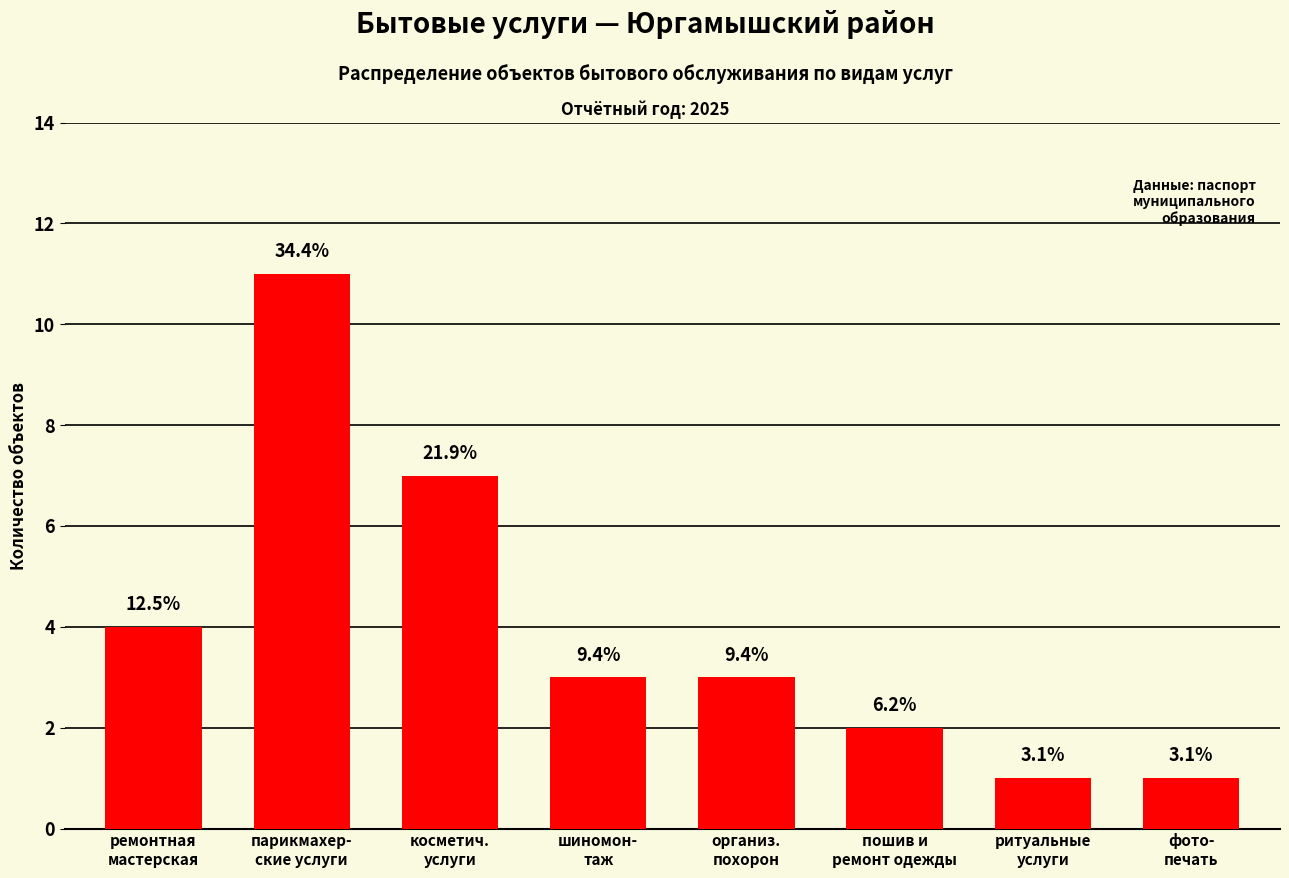

What is the difference between the second highest and second lowest values?

6